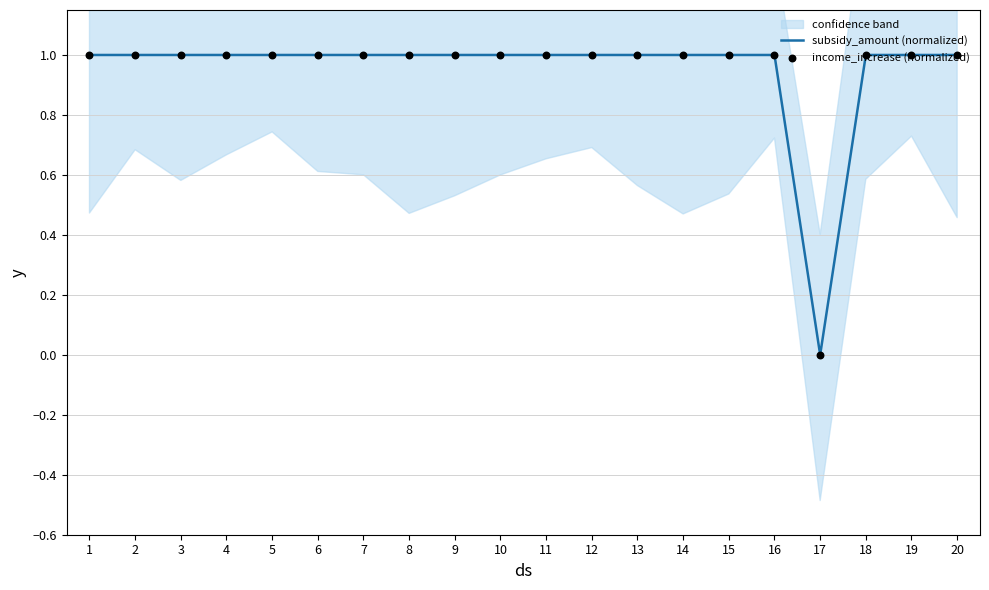

At how many categories does at least one series exceed 0?

19